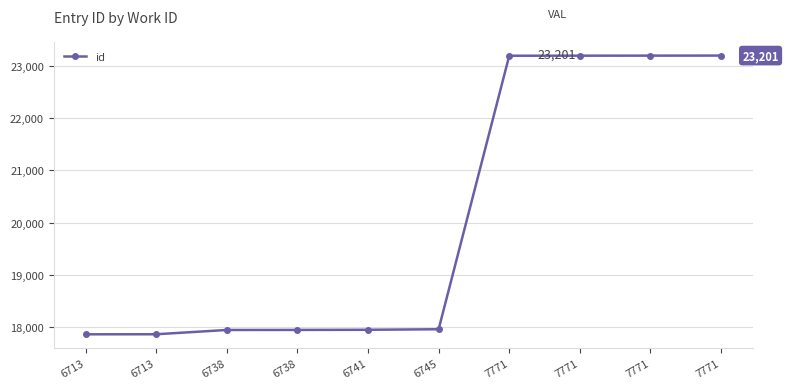

Read the value at 6745, to the nearest 100.

18000